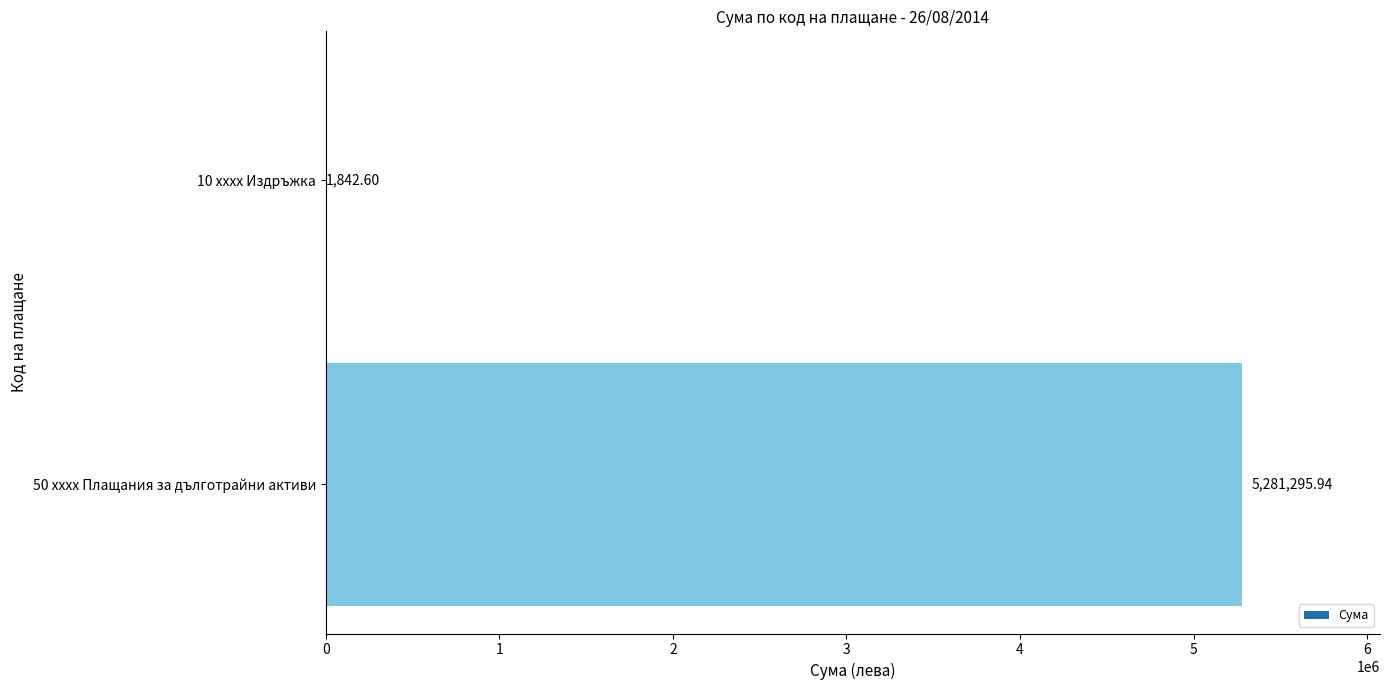

What is the sum of all values?

5283138.5